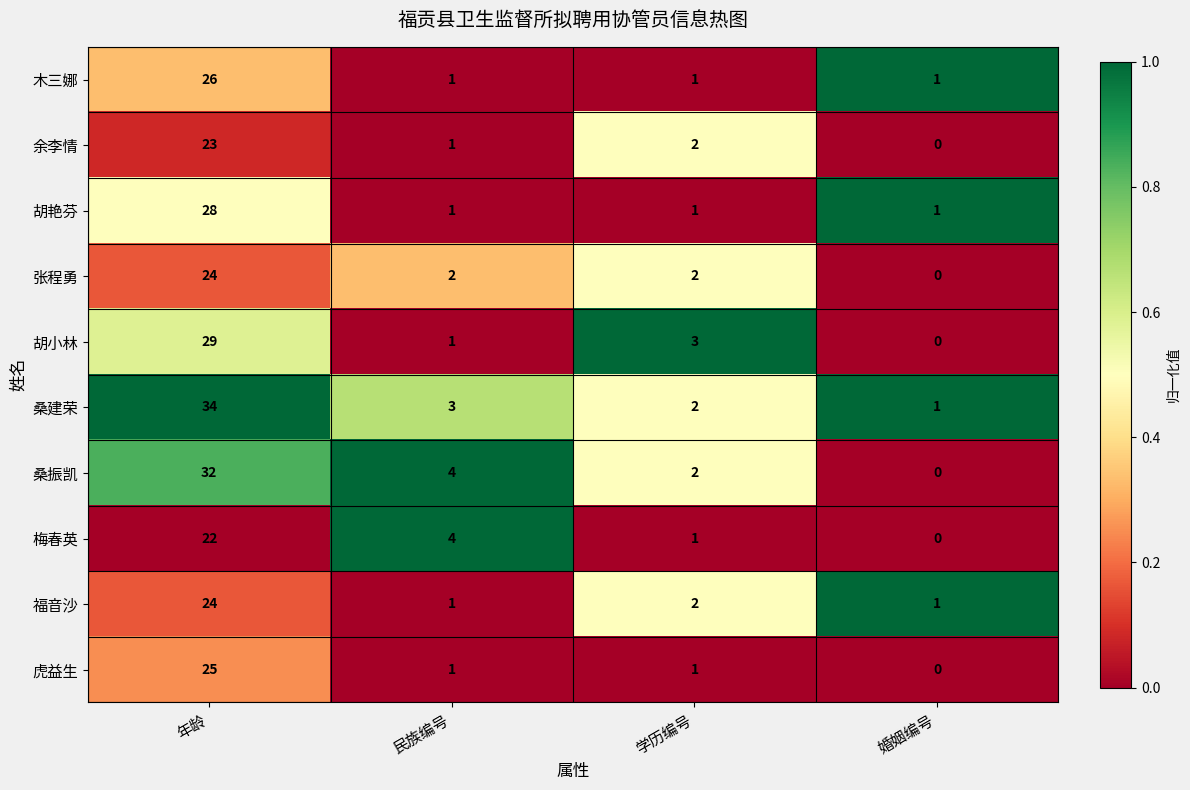

What is the difference between the highest and lowest values at 学历编号?

2